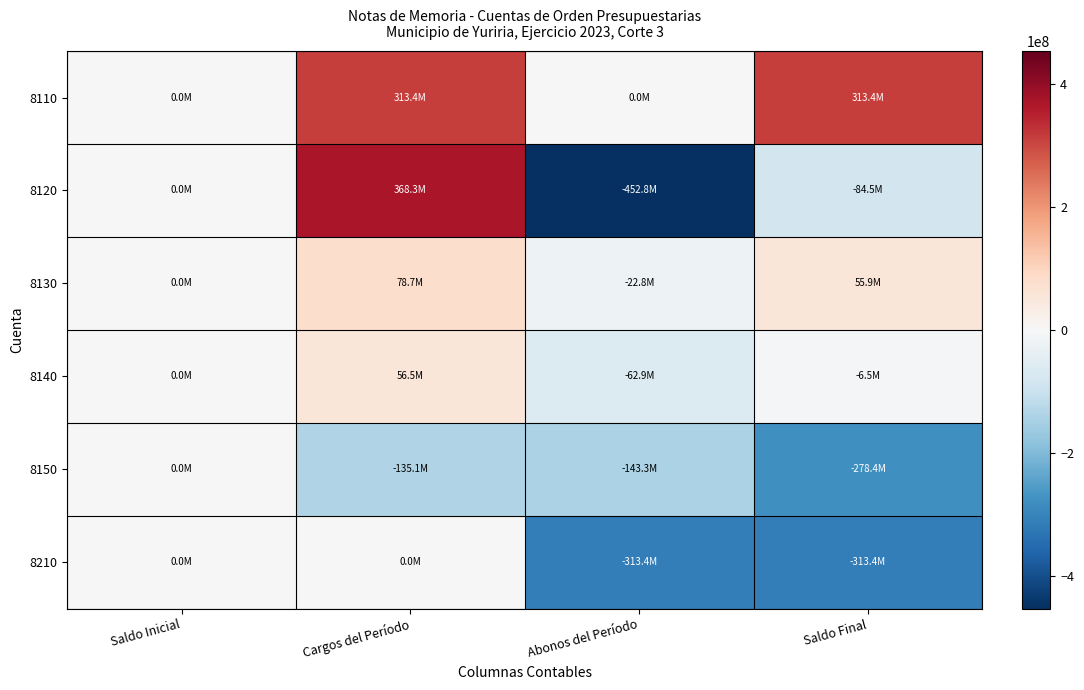

List the series in order of their peak value, highest first.

8120, 8110, 8130, 8140, 8150, 8210